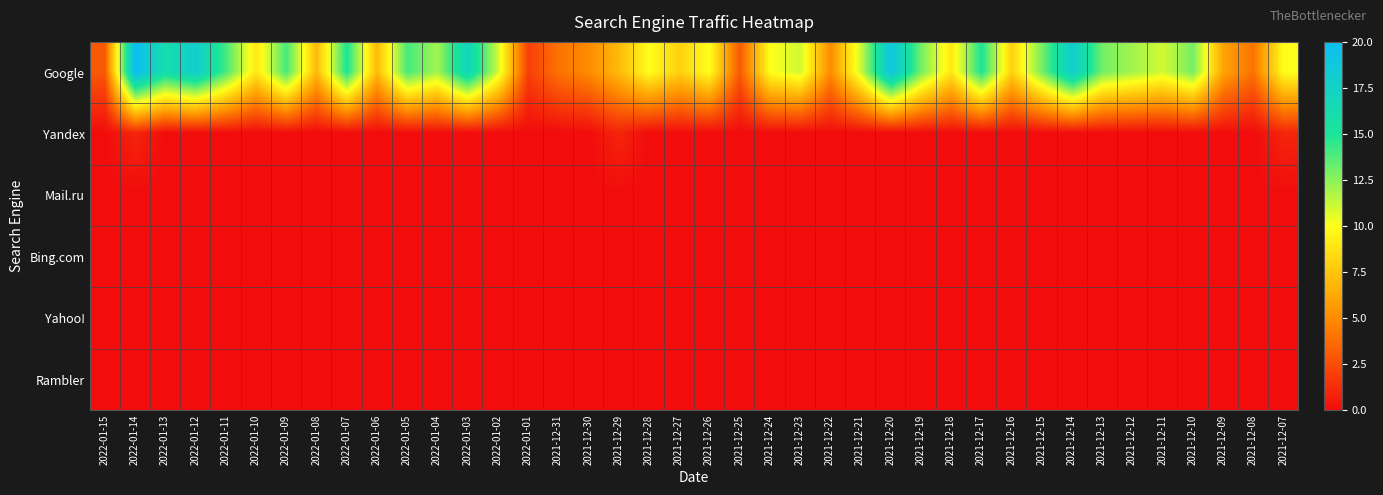

Which series changed the most between 2022-01-12 and 2021-12-15?

Google